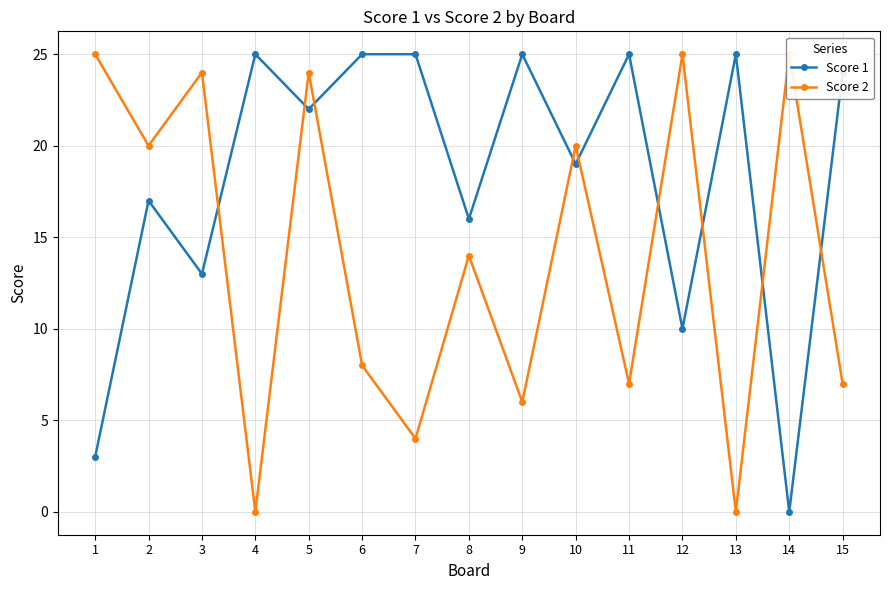

The Score 2 series shows 7 at 12. True or false?

False